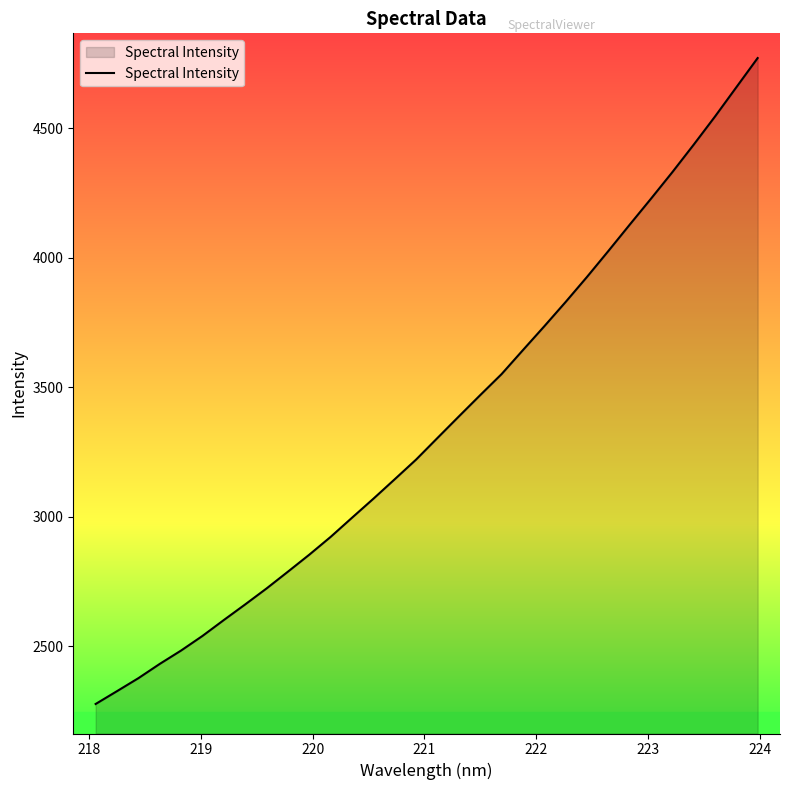

What is the minimum value shown in the chart?

2278.0